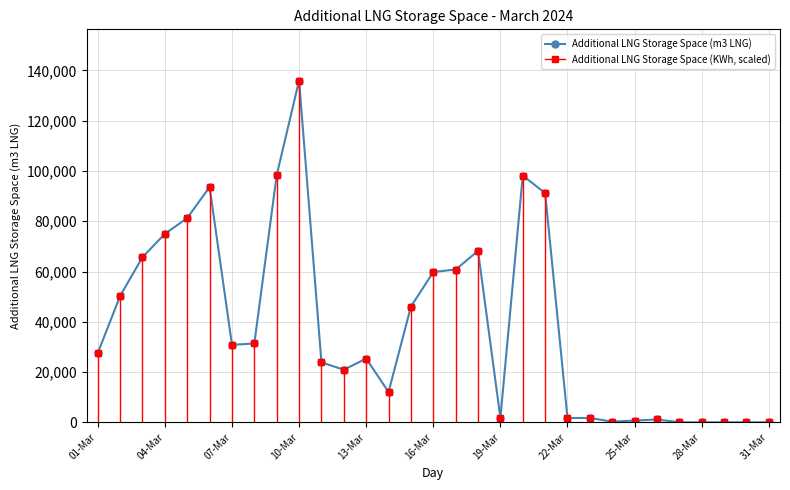

How many lines are shown in the chart?

1